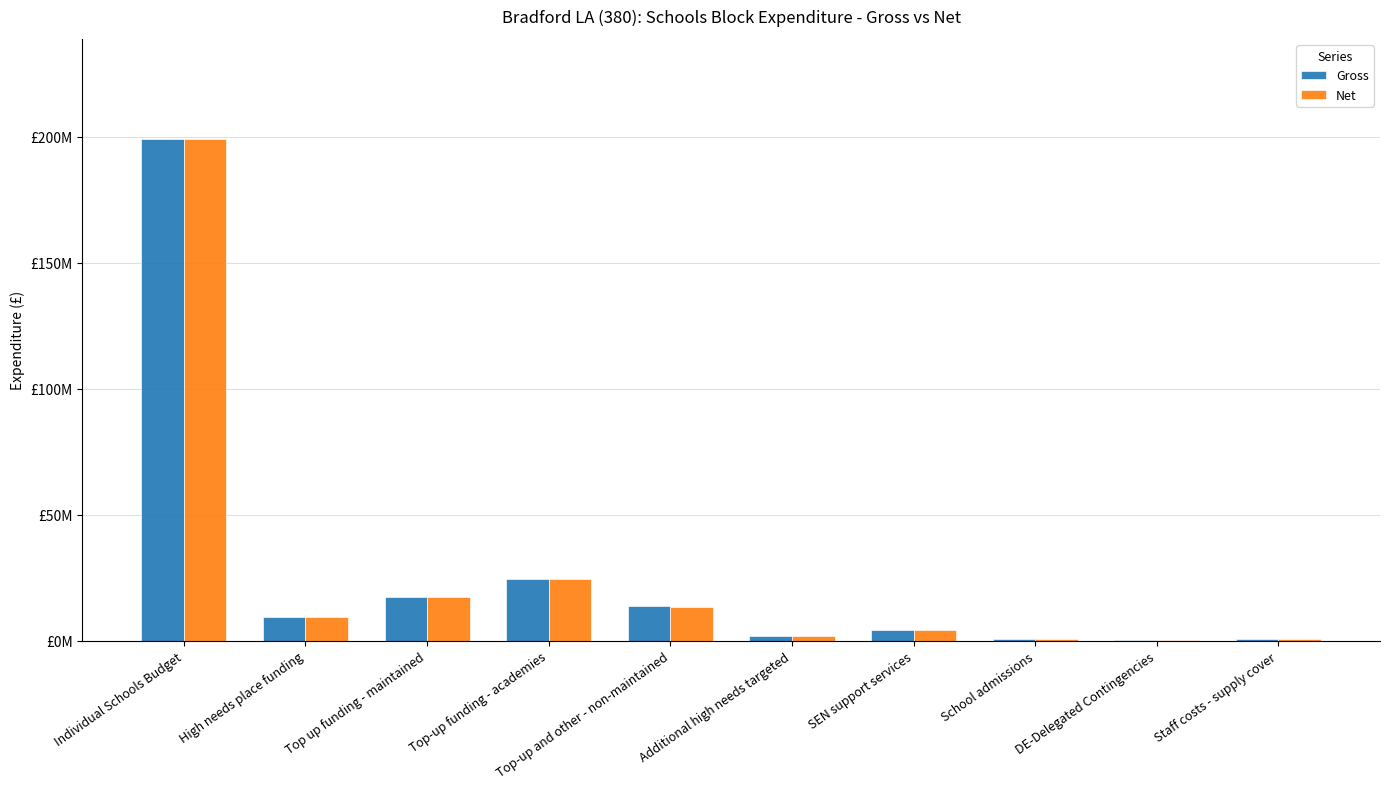

The value of Gross at Individual Schools Budget is 53289346.3. True or false?

False